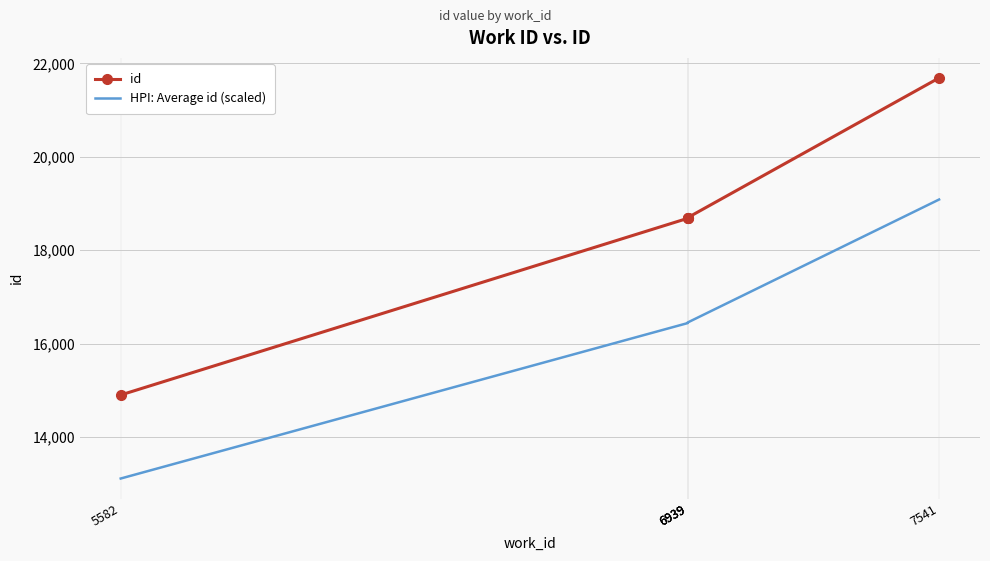

At which label is id closest to 18296?

6939